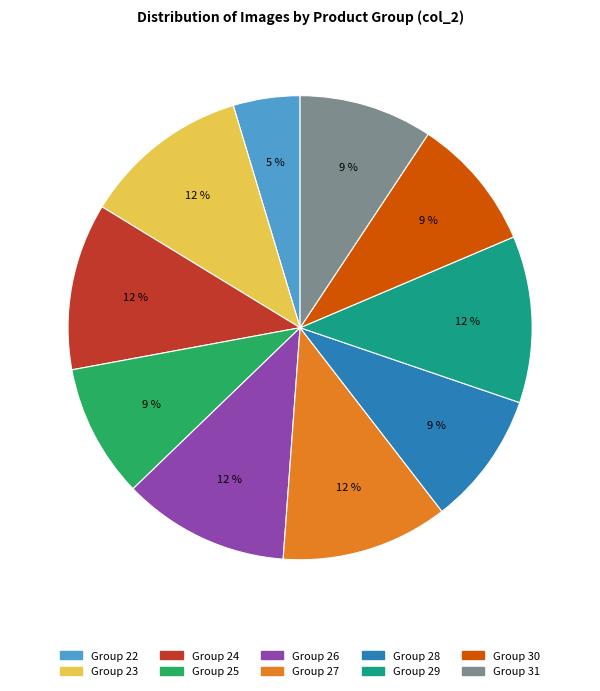

Is there any slice that represents more than half of the pie?

No